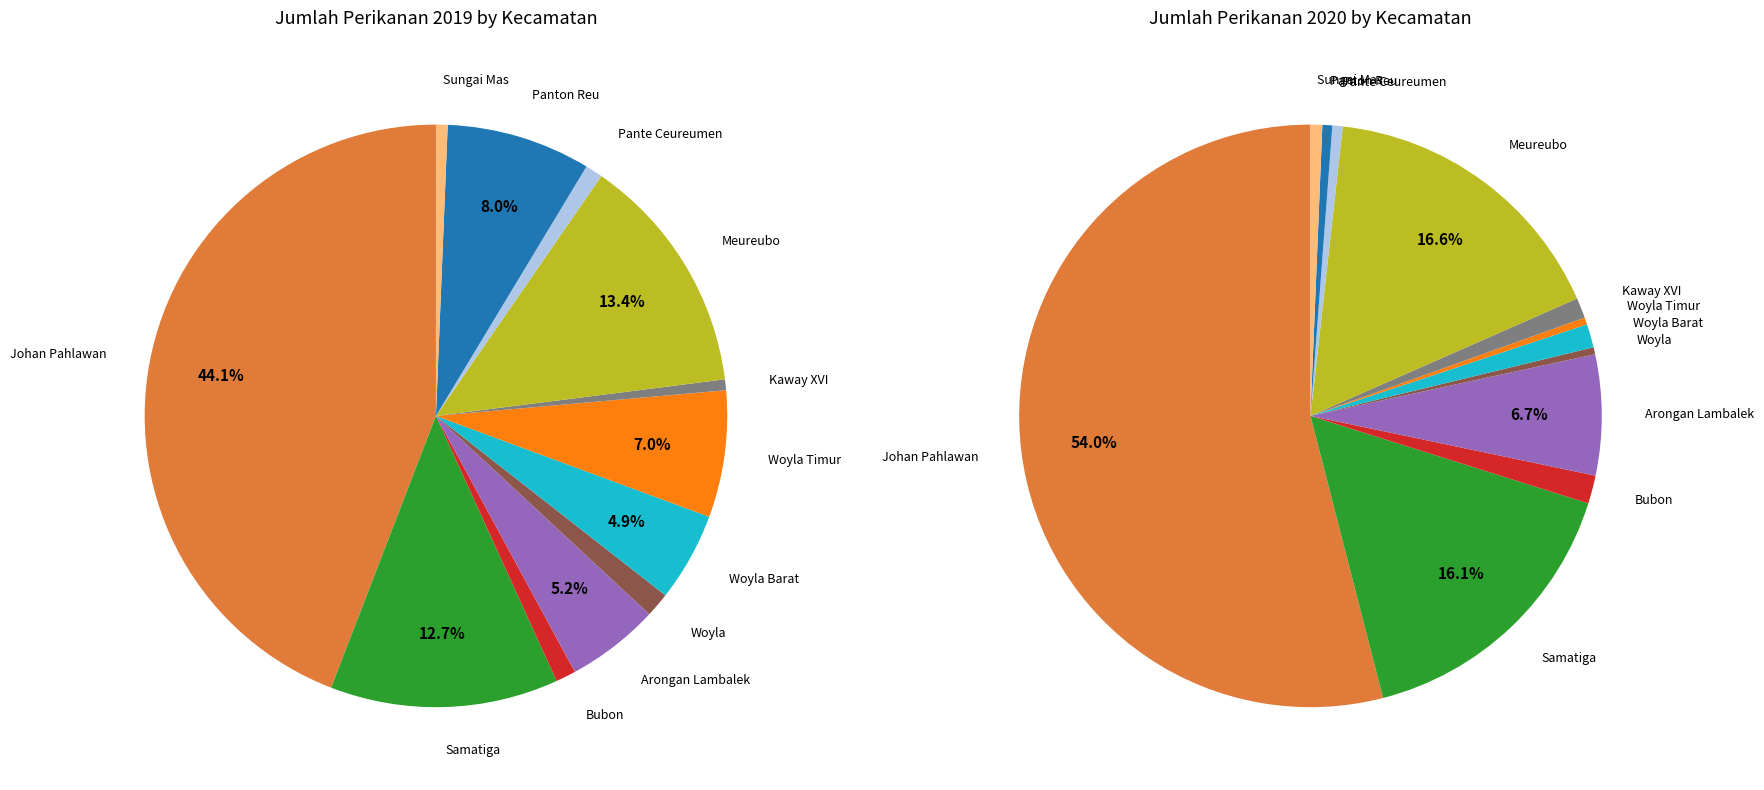

To the nearest percent, what is the difference between the largest and smallest slice percentages?

44%